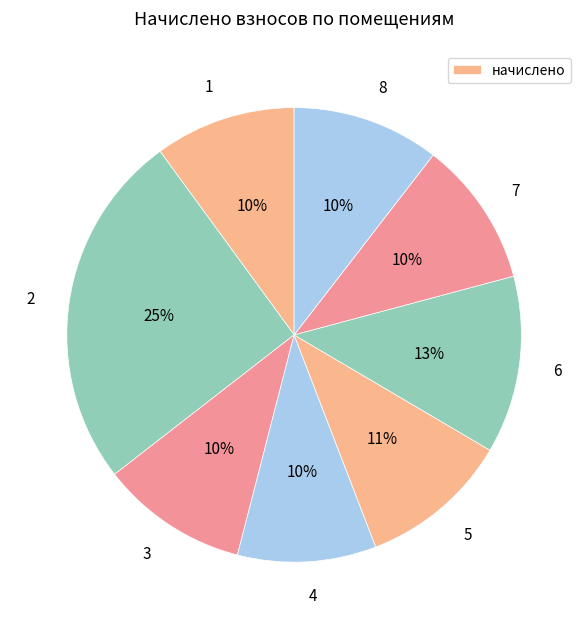

Which slice is the largest?

2